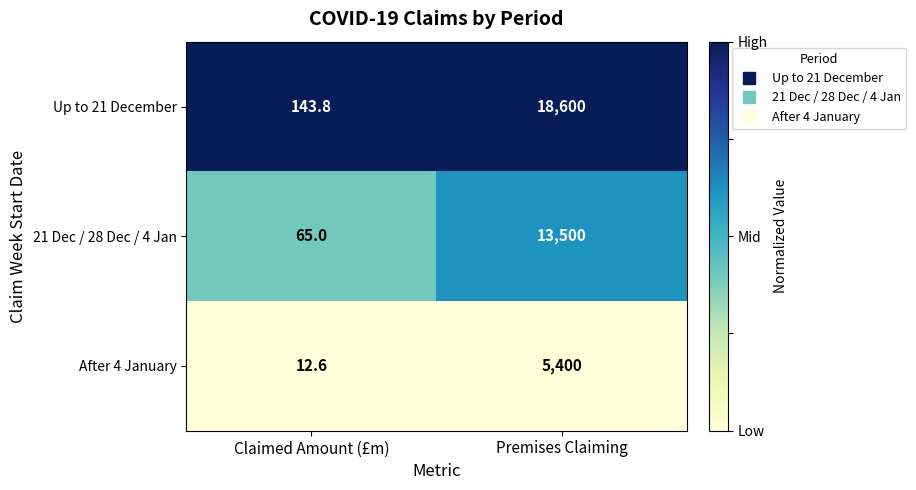

What is the spread (max minus min) of values at Premises Claiming?

13200.0